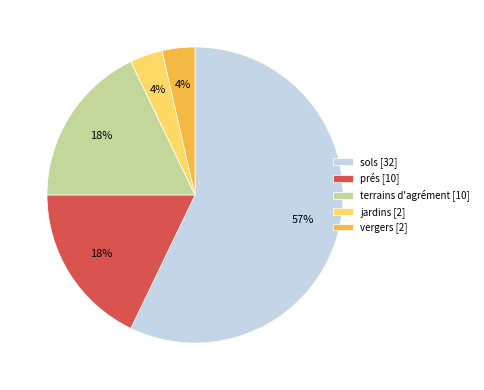

Combined, do terrains d'agrément [10] and prés [10] account for over 50%?

No